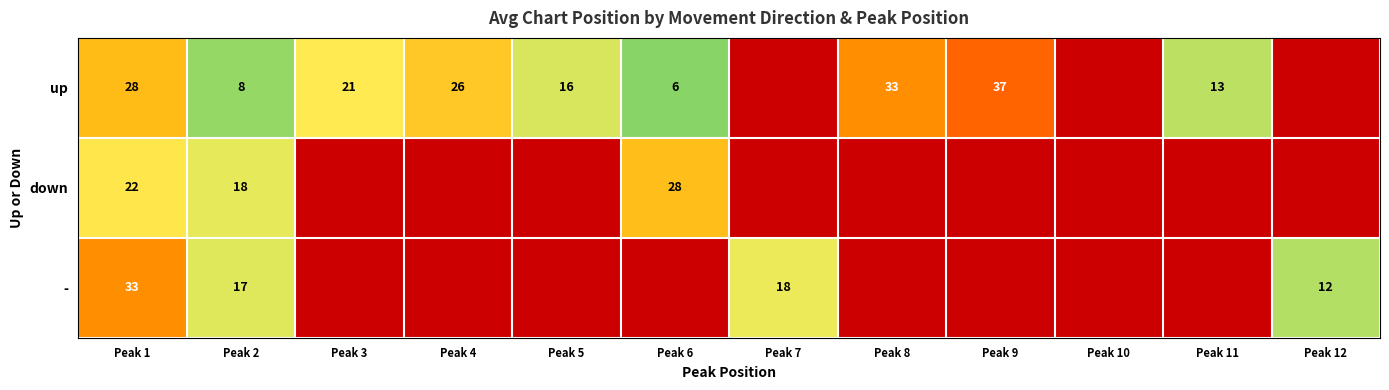

The up series shows 33 at Peak 8. True or false?

True